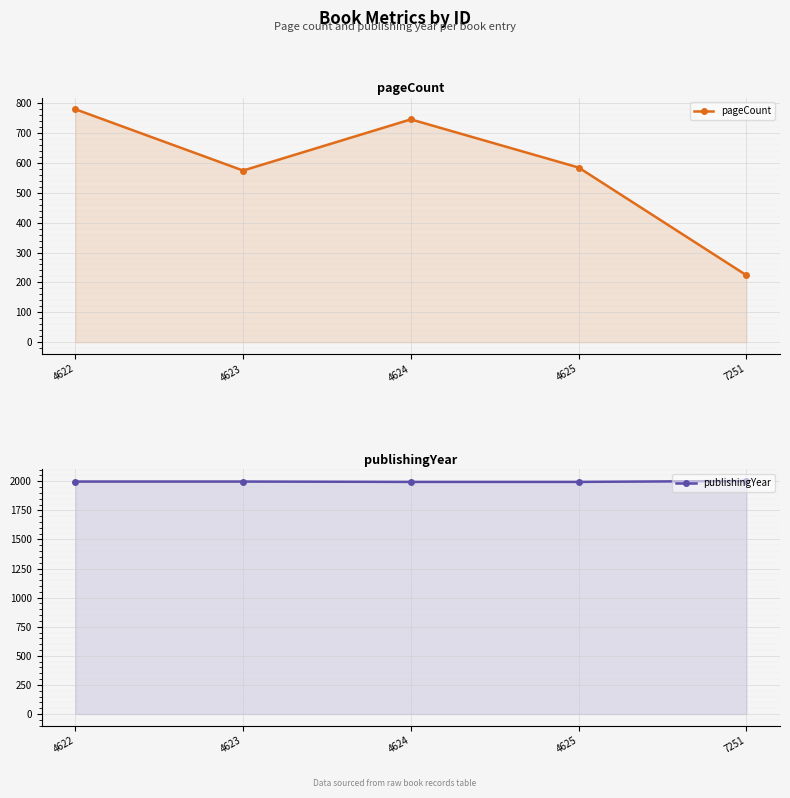

What is the minimum value shown in the chart?

224